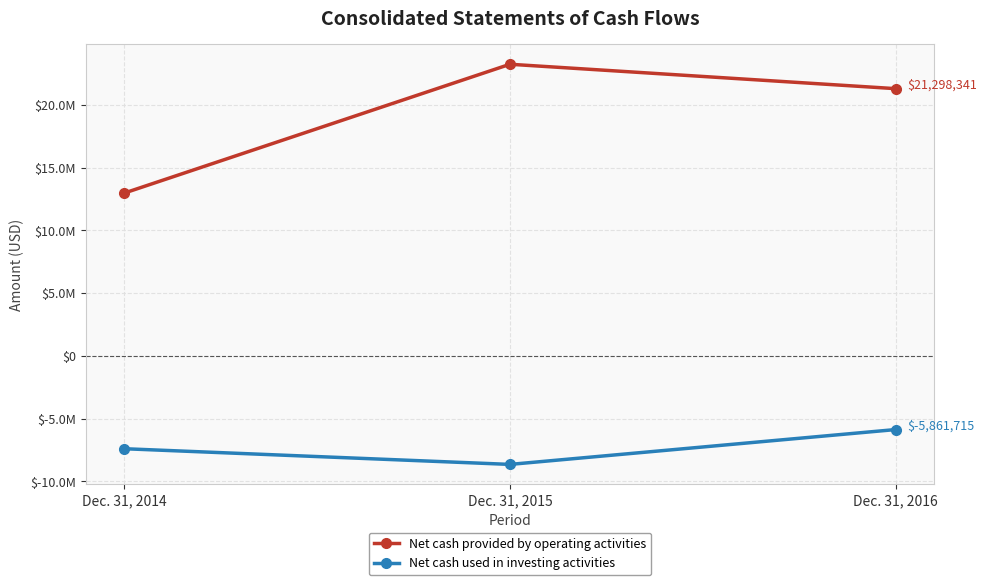

Rank the series by their maximum value, from lowest to highest.

Net cash used in investing activities, Net cash provided by operating activities